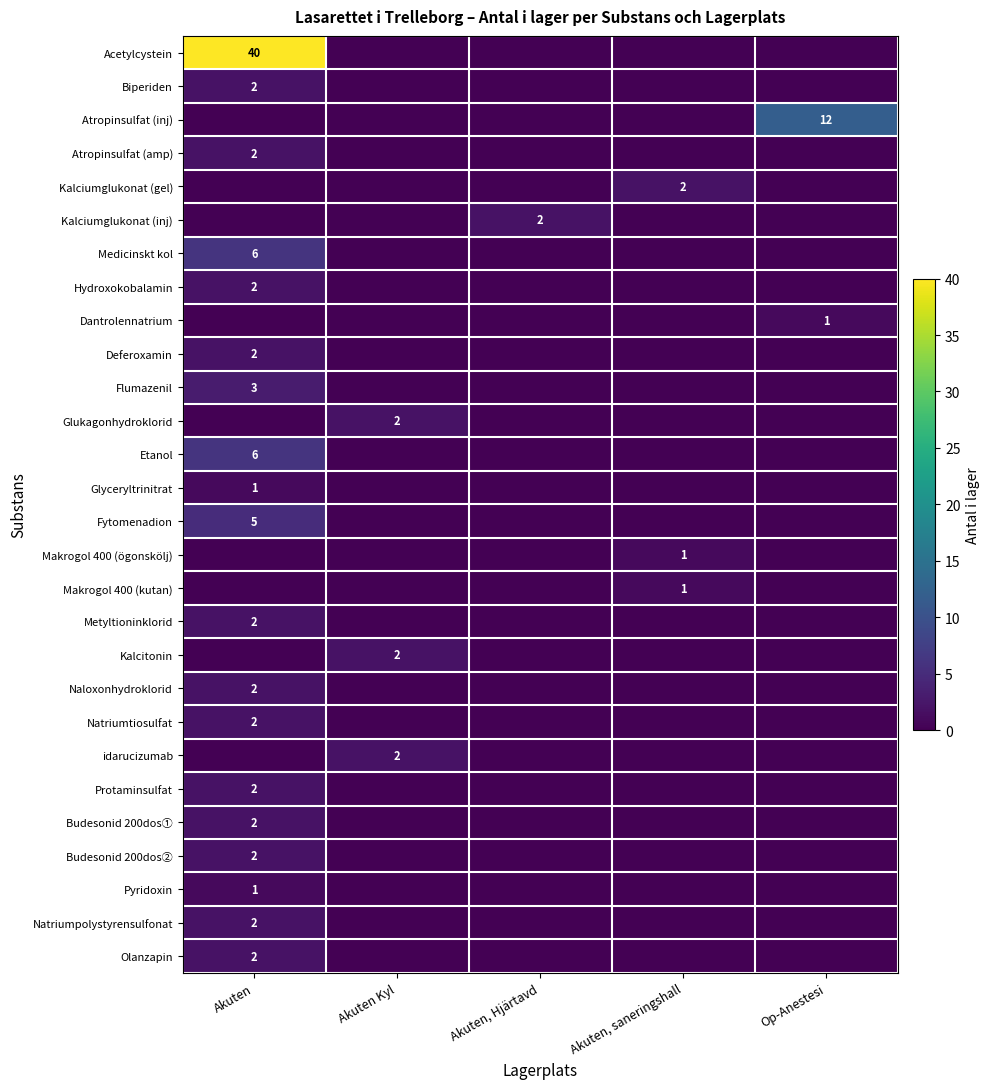

The Atropinsulfat (amp) series shows 1 at Akuten. True or false?

False